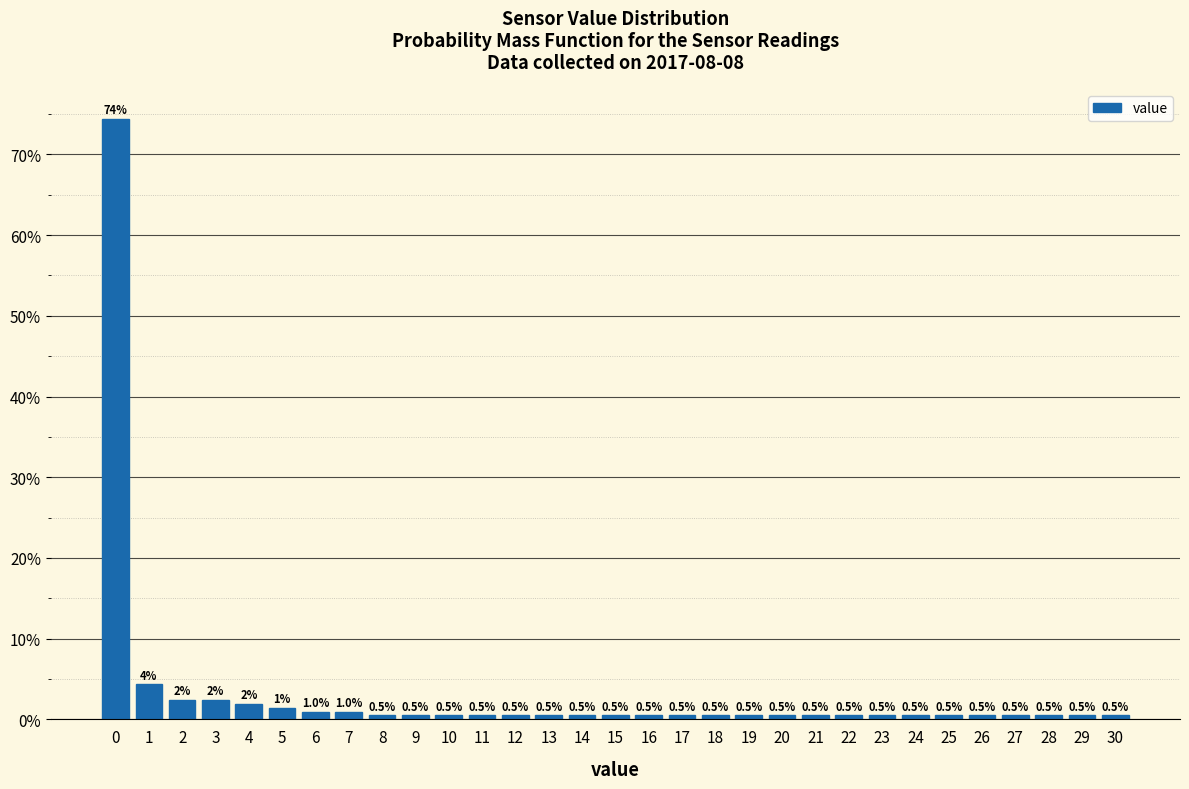

Which range on the x-axis has the tallest bar?

-0.5 to 0.5